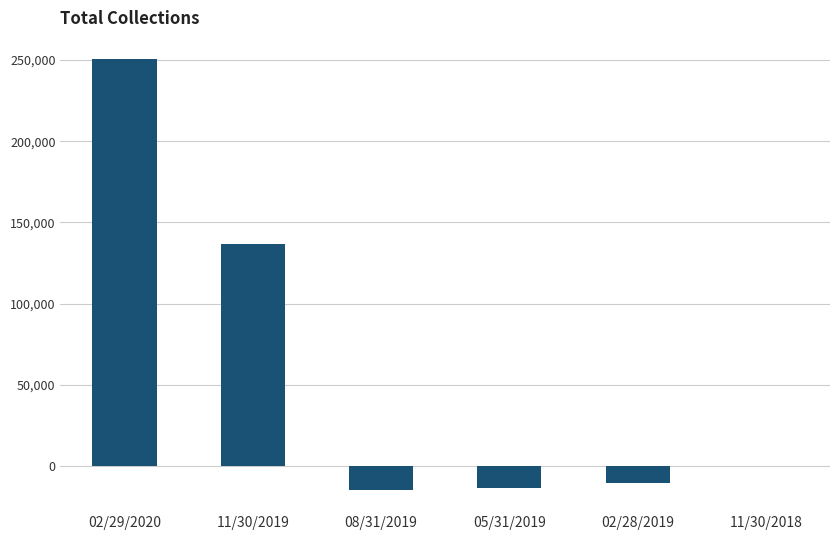

Are the bars horizontal?

No